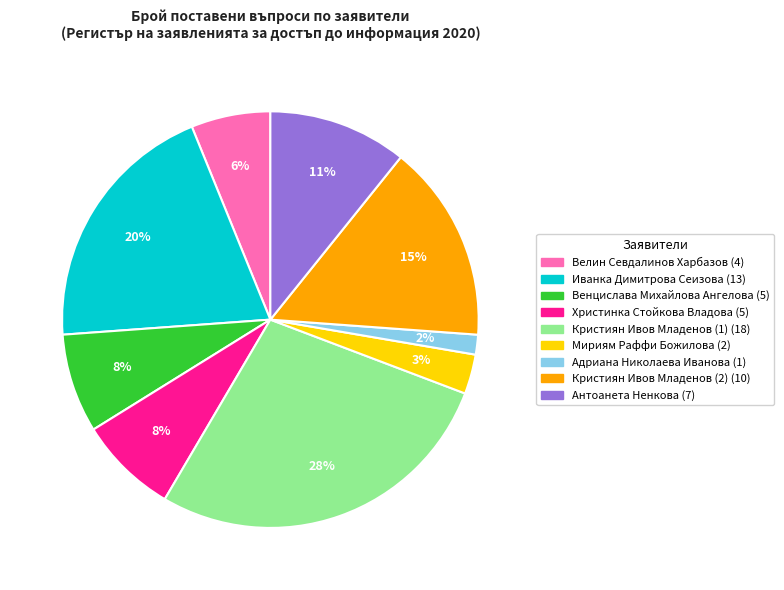

Approximately how many times larger is the value at Велин Севдалинов Харбазов compared to Иванка Димитрова Сеизова?

0.3